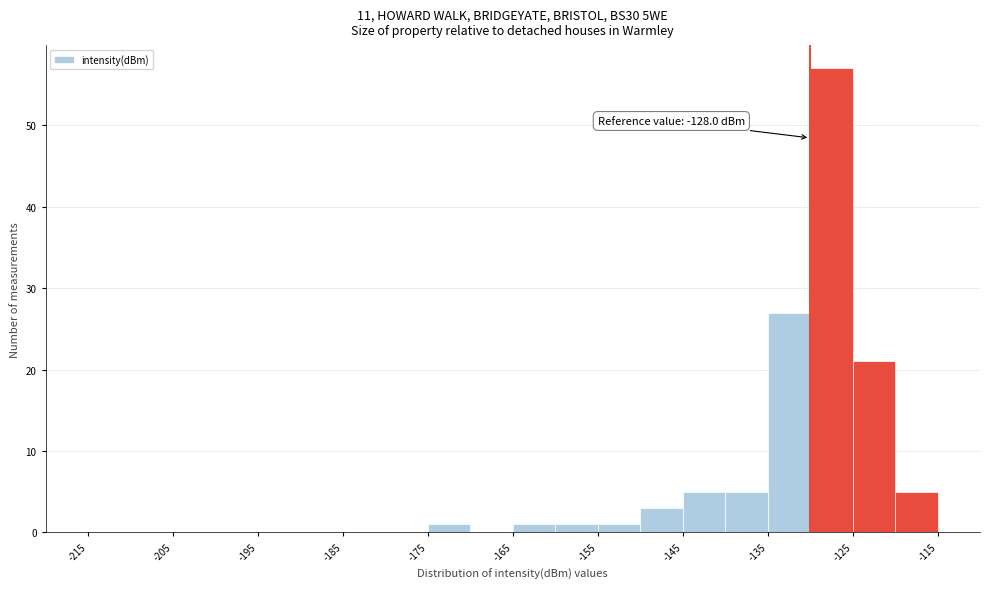

Which range on the x-axis has the tallest bar?

-130 to -125